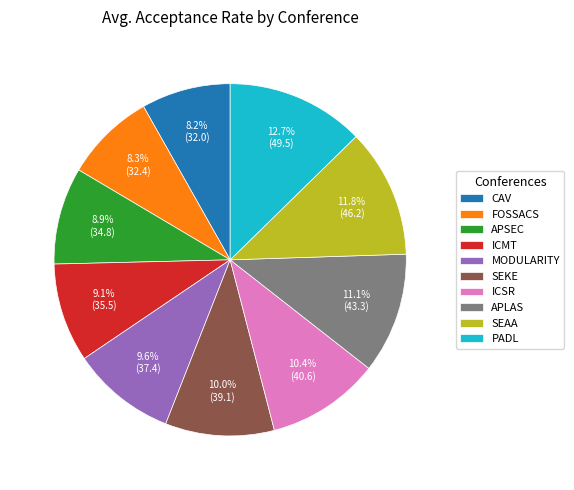

What percentage is the PADL slice, to the nearest percent?

13%